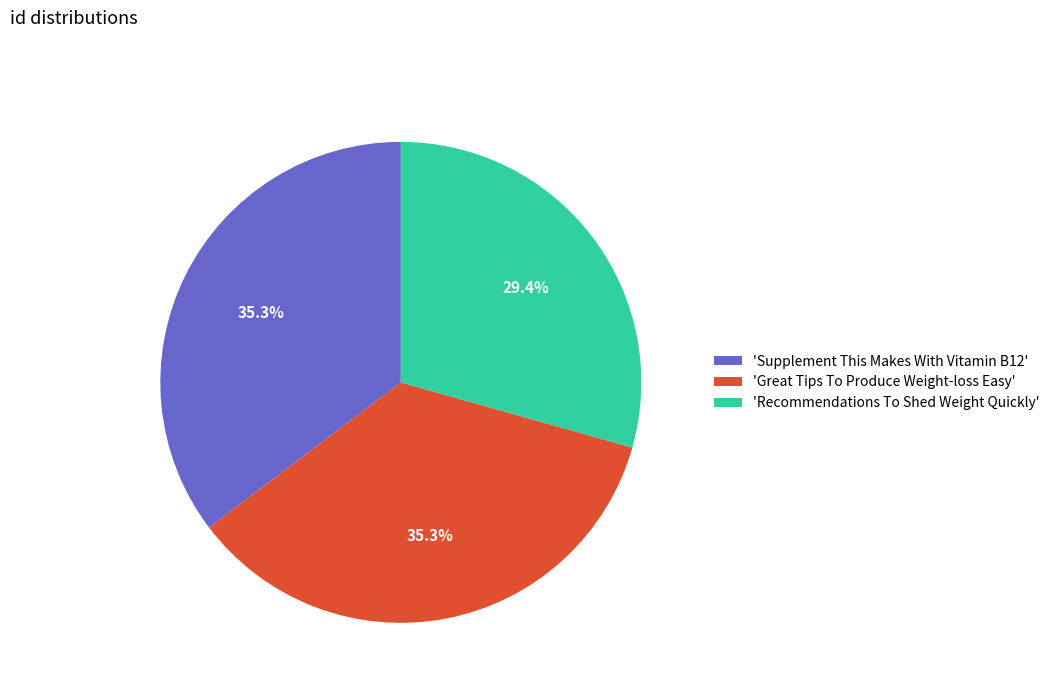

Which slice is the smallest?

'Recommendations To Shed Weight Quickly'